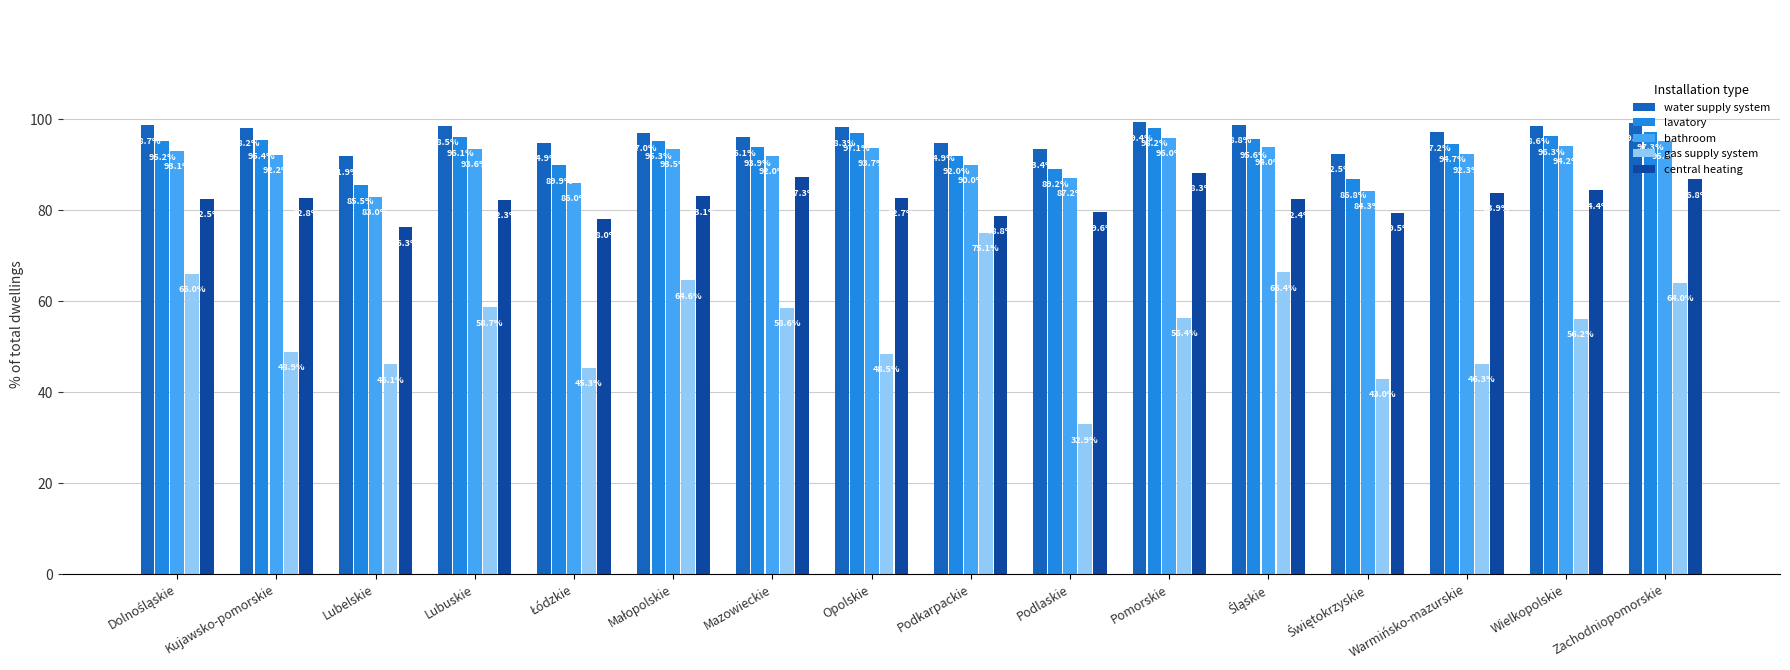

What is the sum of all central heating values?

1318.7